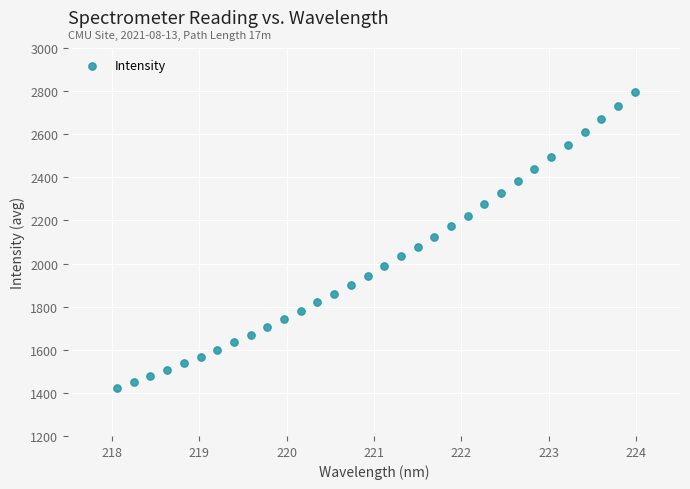

What is the range of Y values (max minus min)?

1372.8